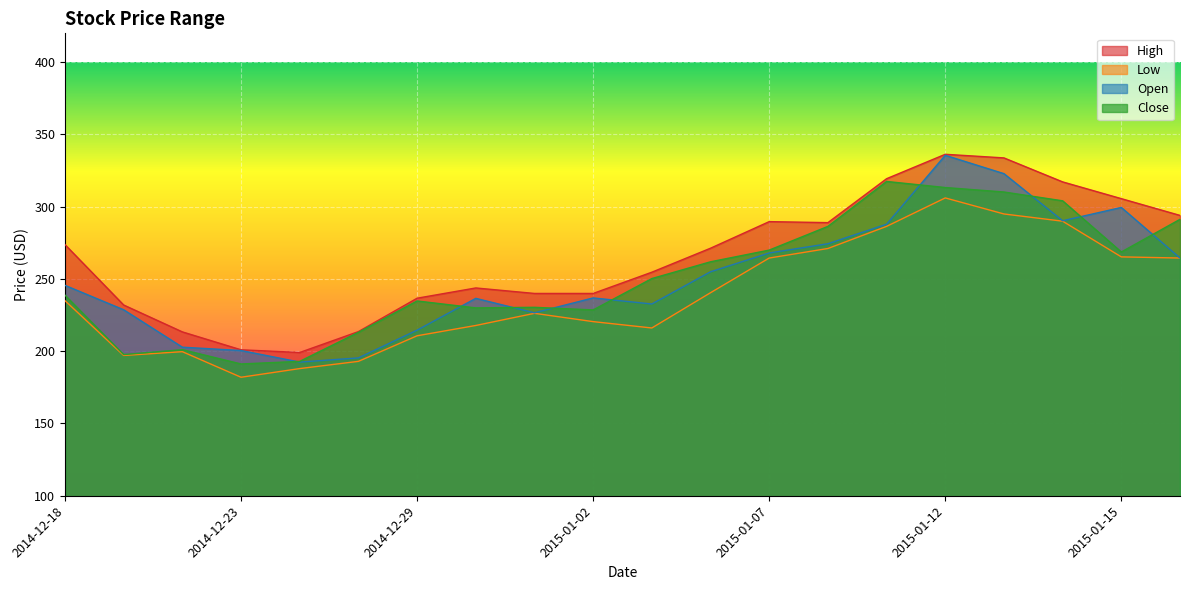

Which series ends up on top after the final intersection of Open and Close?

Close